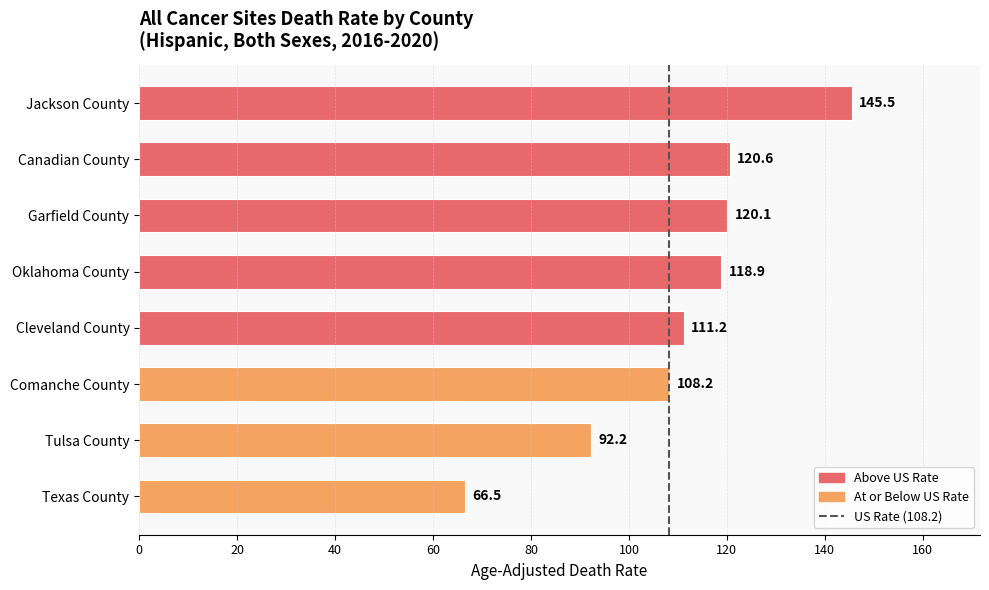

What is the label of the 7th bar from the top?

Tulsa County